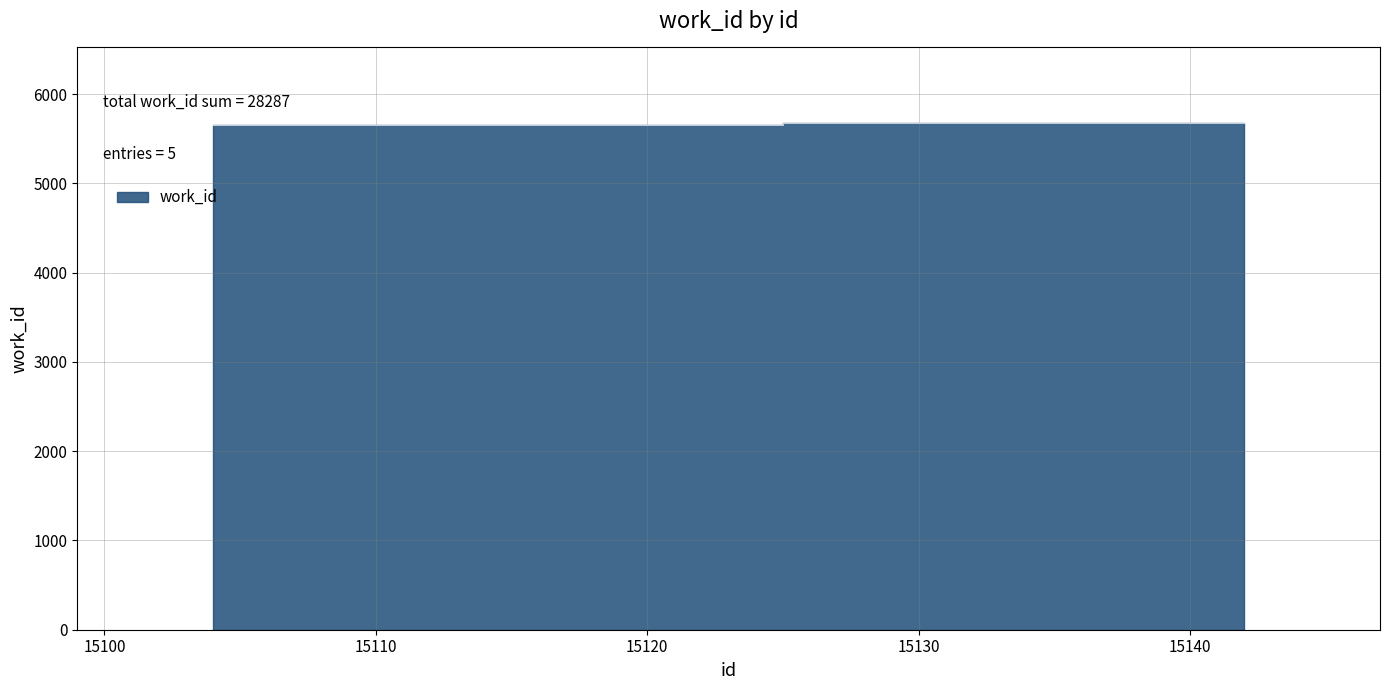

Rank the categories by value from lowest to highest.

15104, 15105, 15106, 15108, 15142